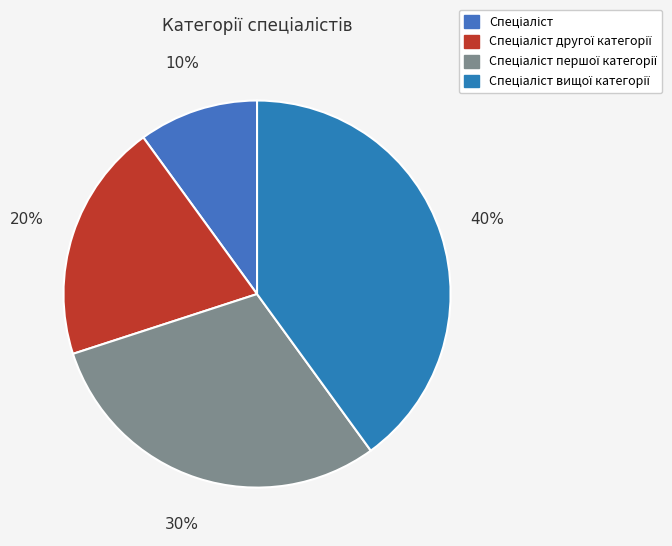

Count the number of slices in the pie.

4